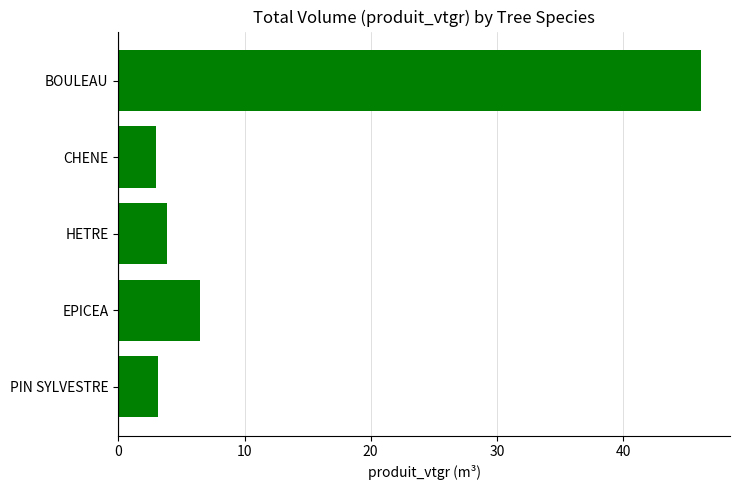

What is the change in value from CHENE to EPICEA?

+3.5